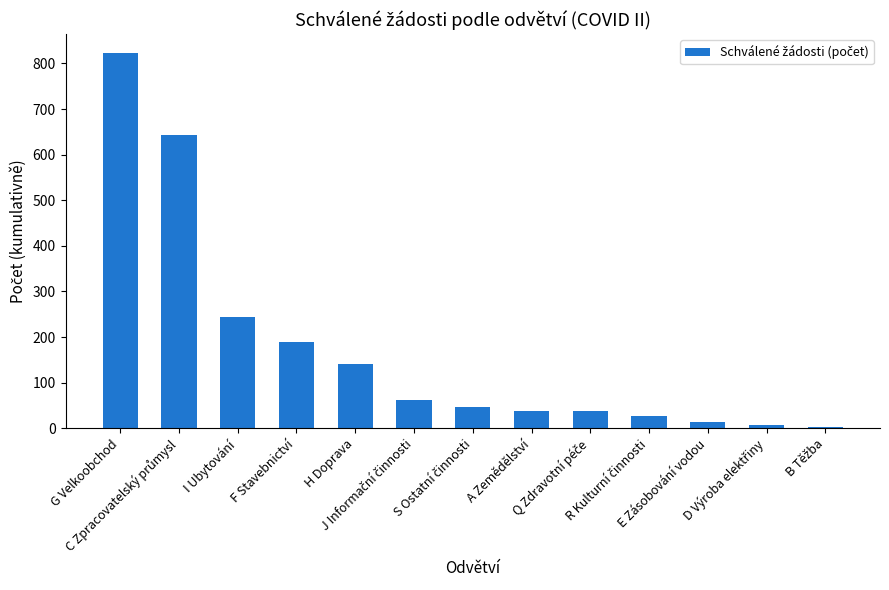

Are the bars grouped side by side (vs. stacked)?

No